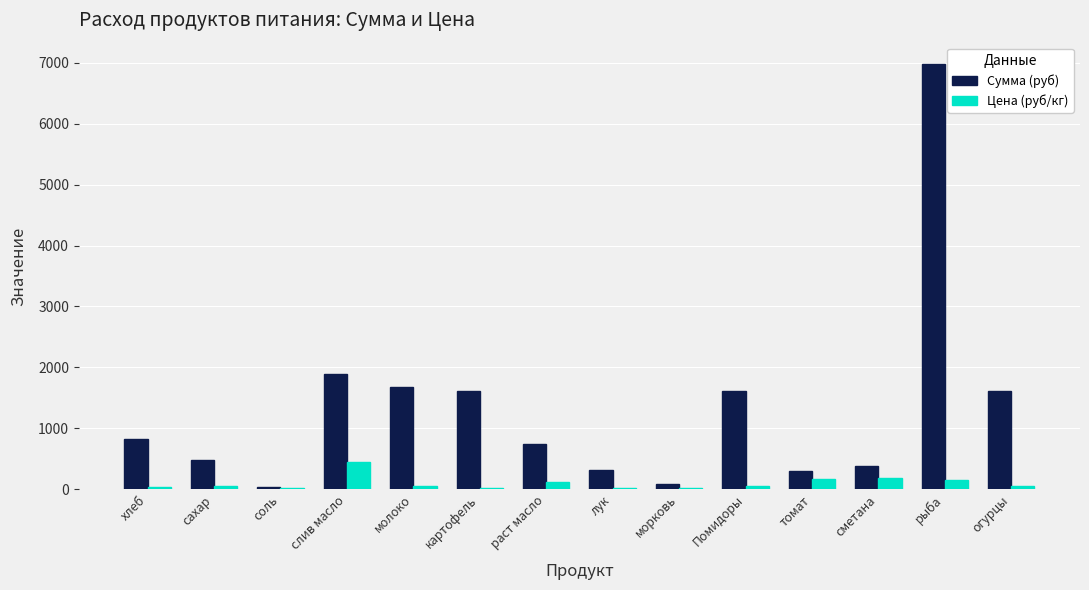

What is the greatest value displayed?

6981.0